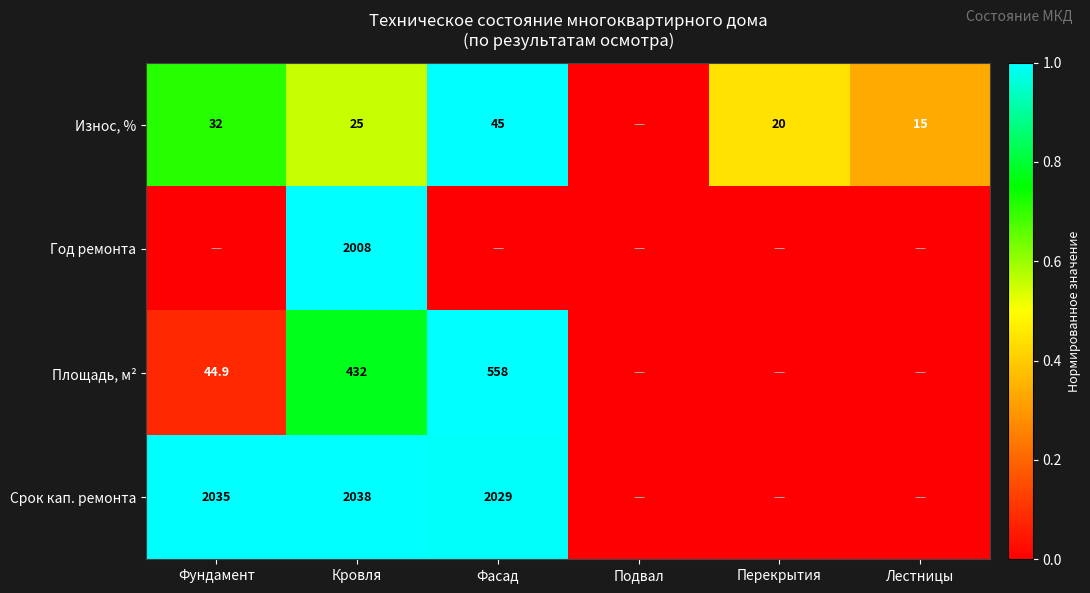

The Площадь, м² series shows 558.0 at Фасад. True or false?

True